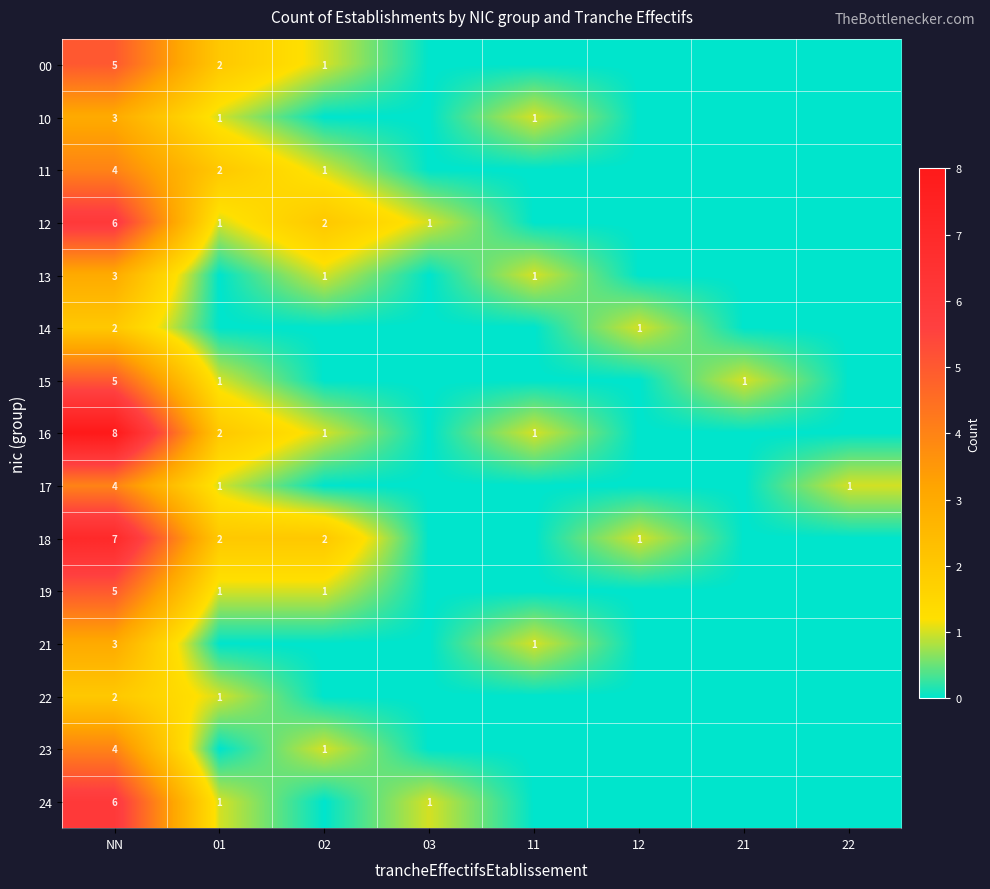

What is the greatest value displayed?

8